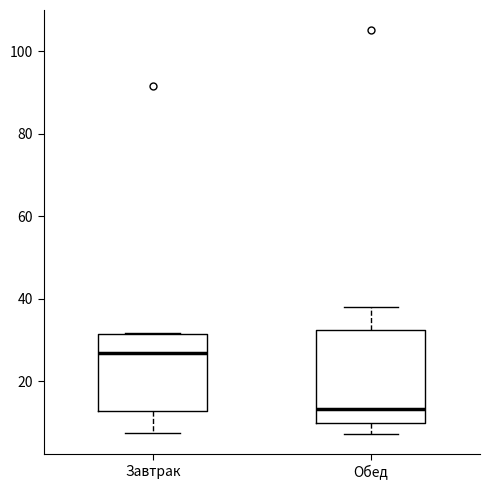

Which box has the highest median line?

Завтрак